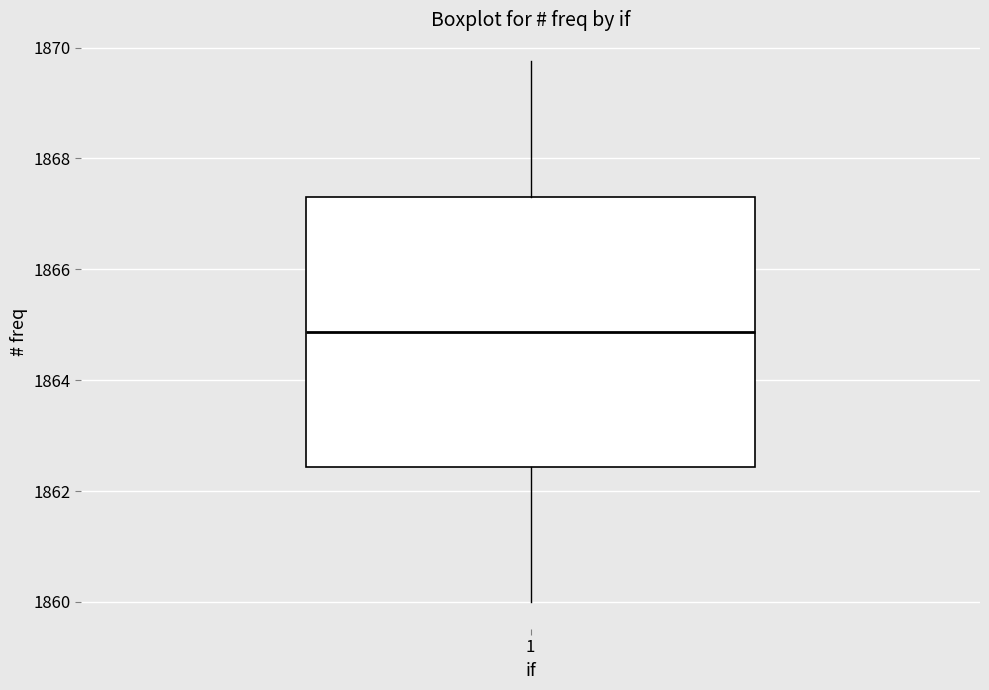

Transcribe this box plot: give where the median line is, the range the box spans, and where the two whiskers end, as read against the y-axis. The values are not printed on the chart, so give them approximately, as read against the axis.

median 1864.8, box 1862.4 to 1867.4, whiskers 1860.0 to 1869.8